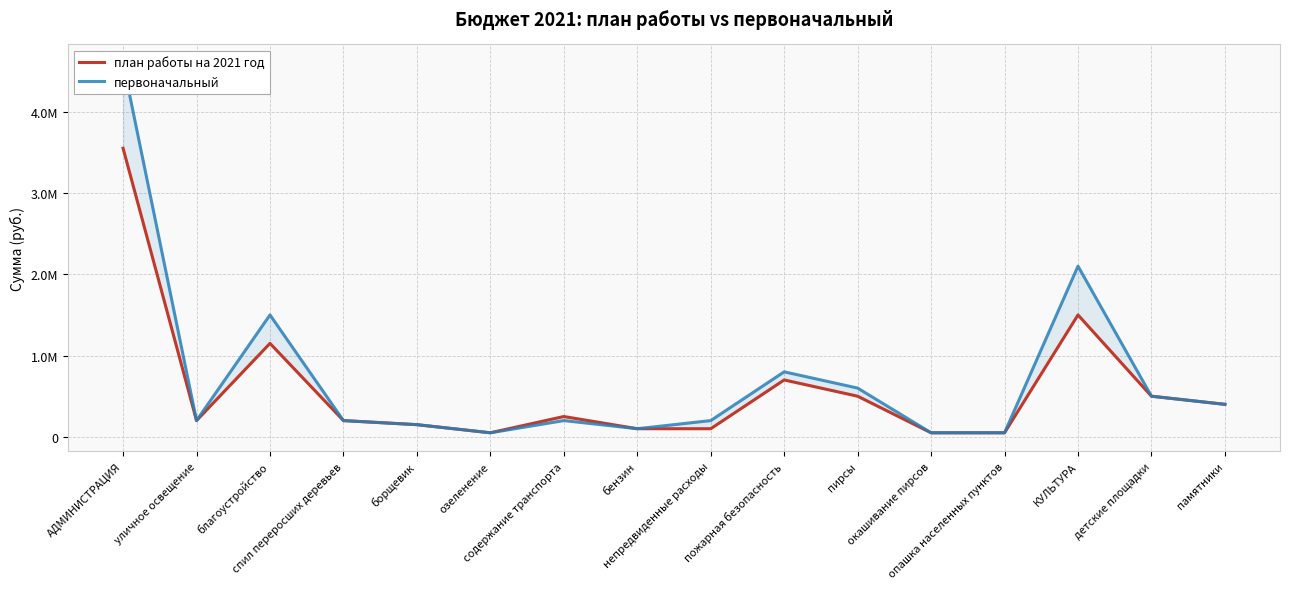

Which series has the largest total across all categories?

первоначальный